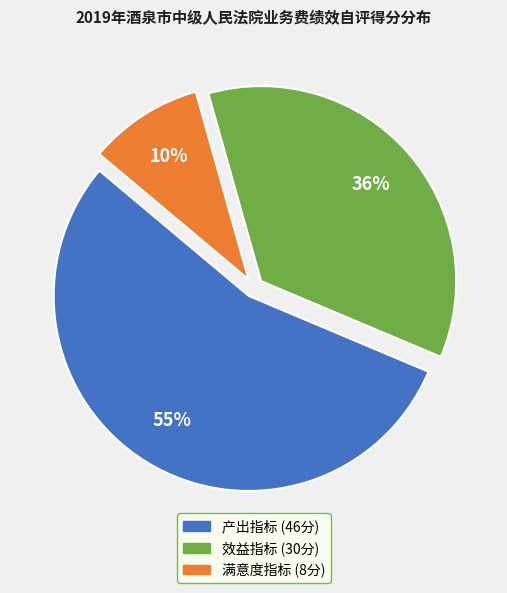

How many segments does this pie chart have?

3